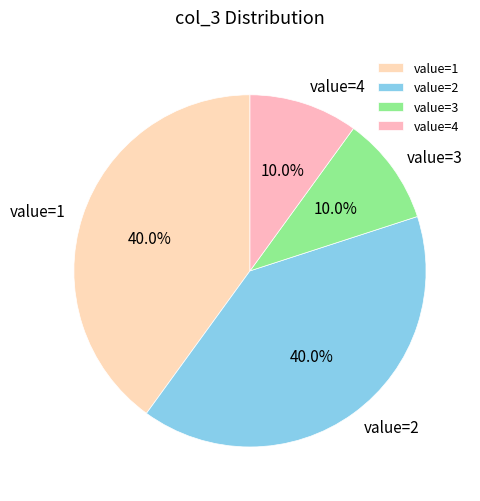

Is there any slice that represents more than half of the pie?

No